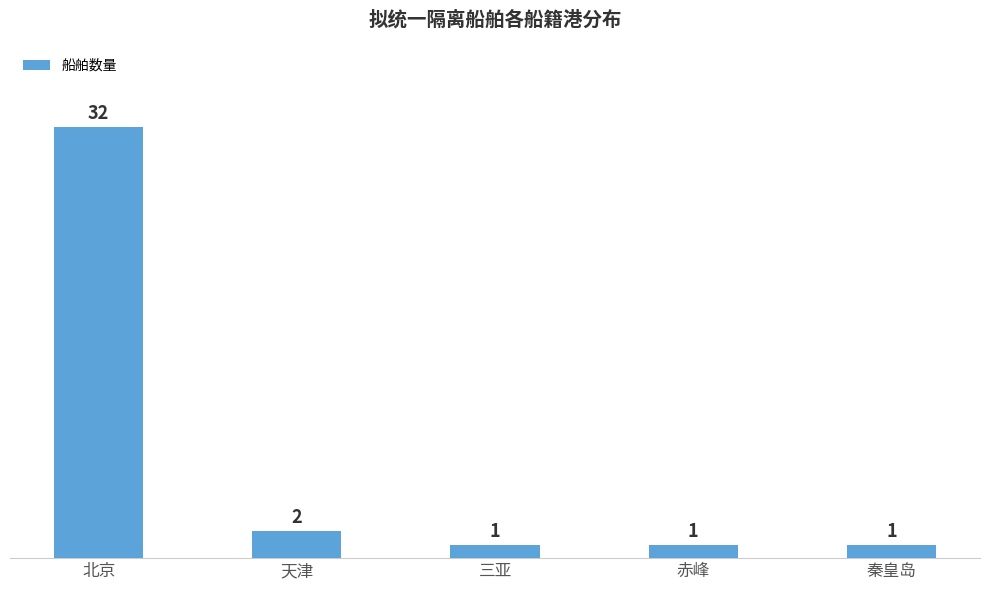

How many bars are there in total?

5